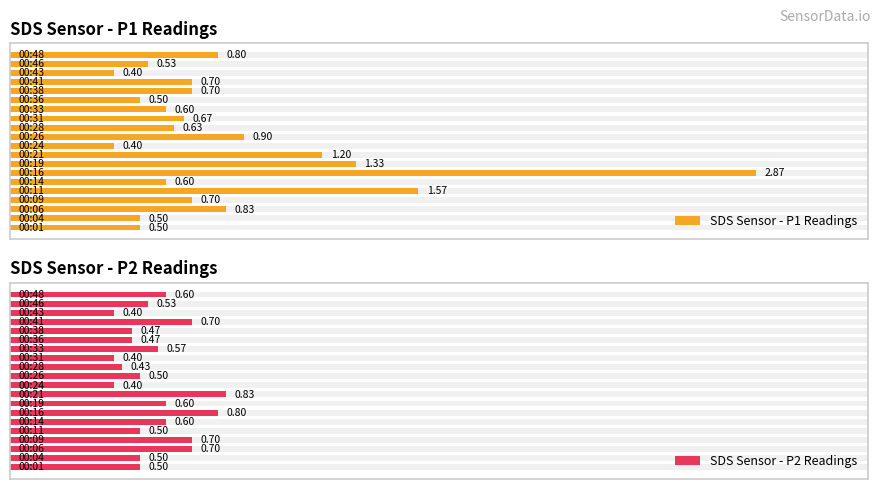

Rank the series at 3 from lowest to highest value.

SDS Sensor - P1 Readings, SDS Sensor - P2 Readings